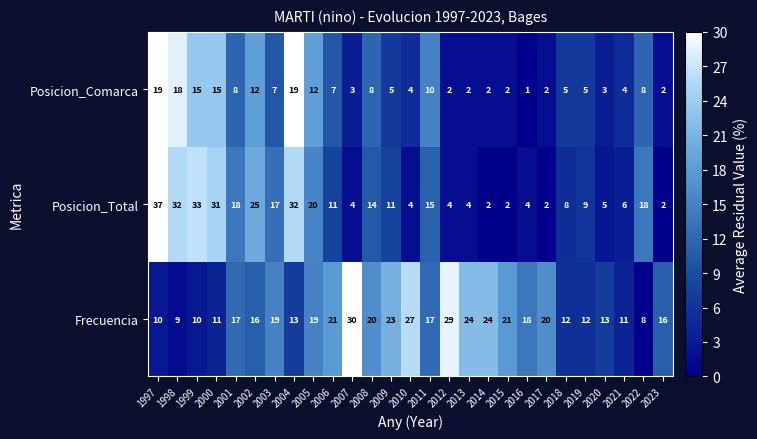

Read the Posicion_Total value at 2003.

17